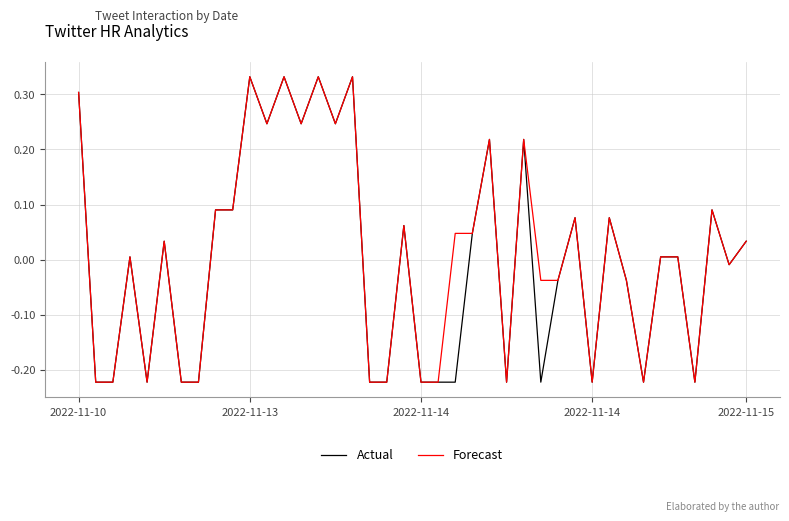

How many lines are shown in the chart?

2